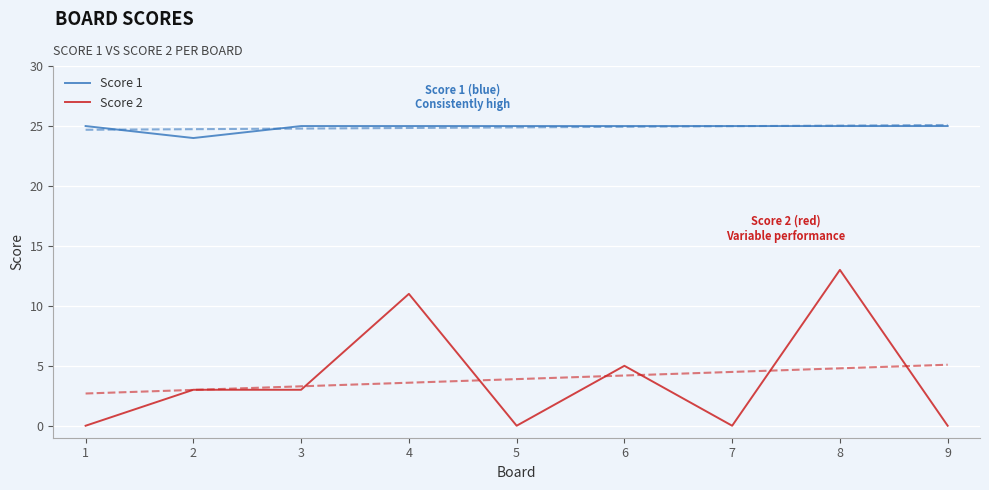

How many lines are shown in the chart?

2